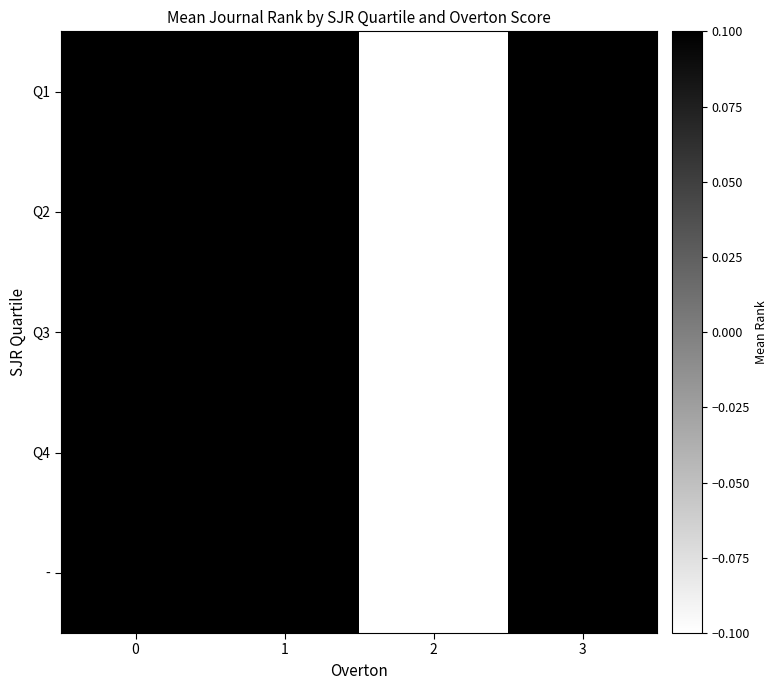

True or false: Q1 has a value of 273.3 at 0.

True